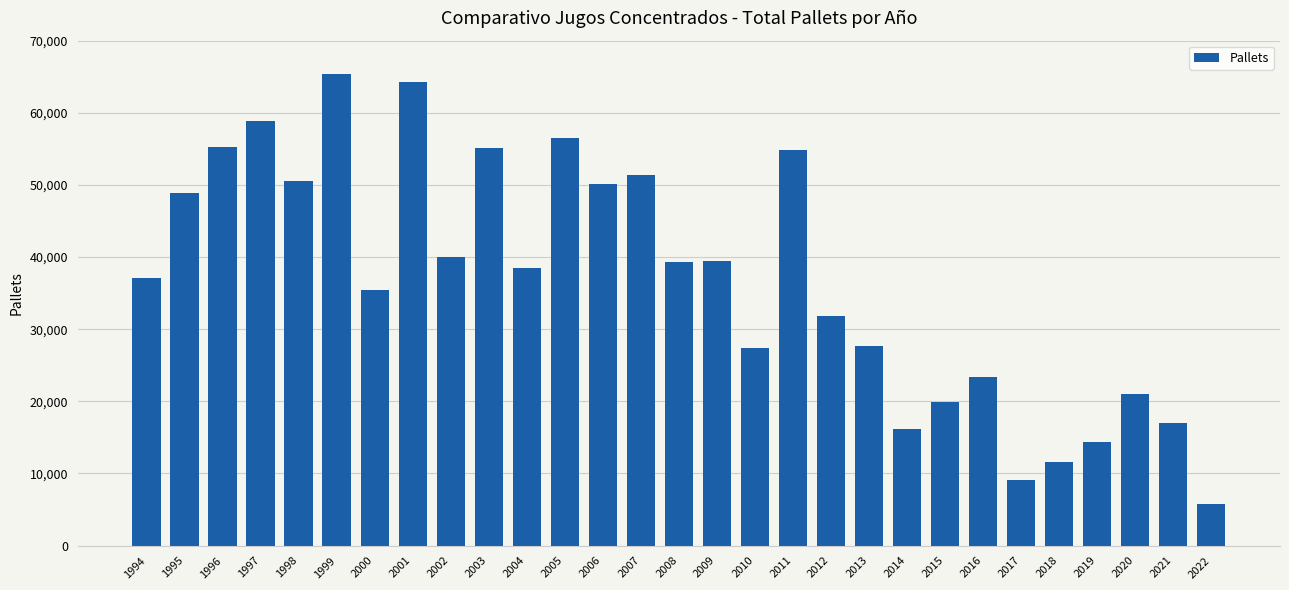

What is the minimum value shown in the chart?

5750.0